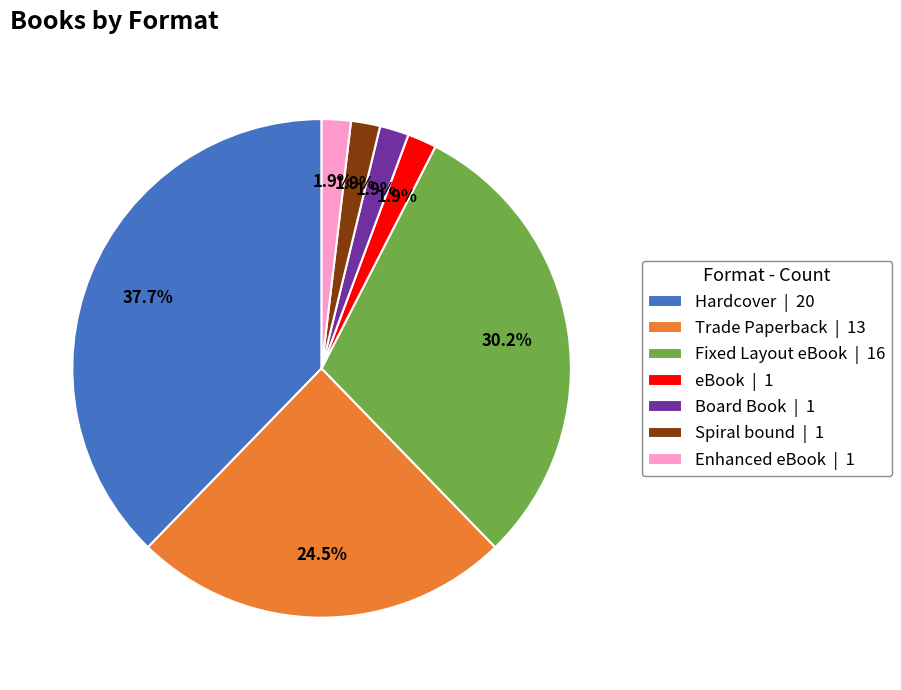

Is there a majority slice in this chart?

No